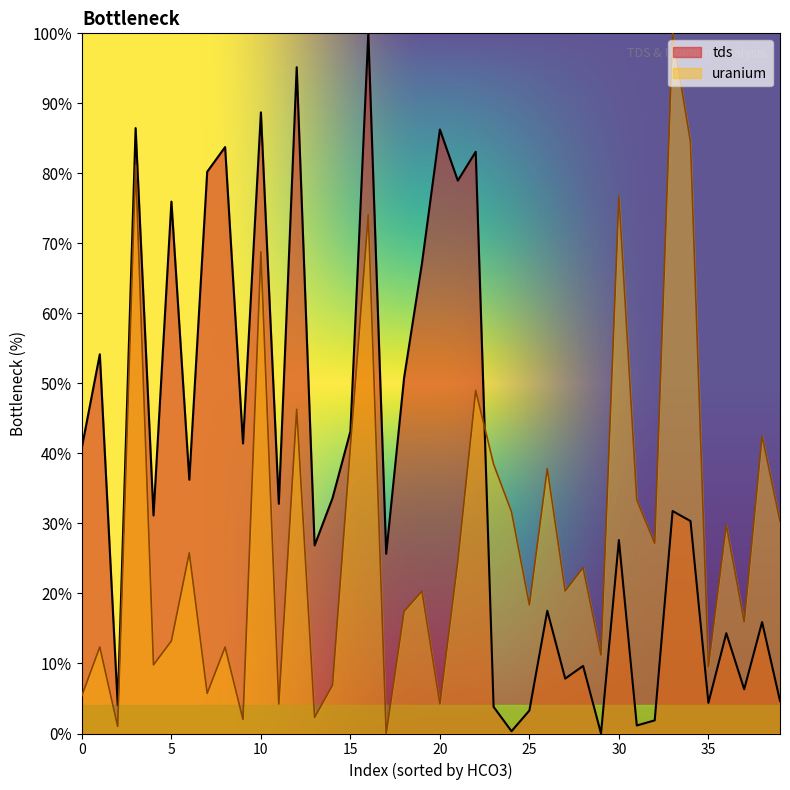

How many values in the tds series exceed 31?

21